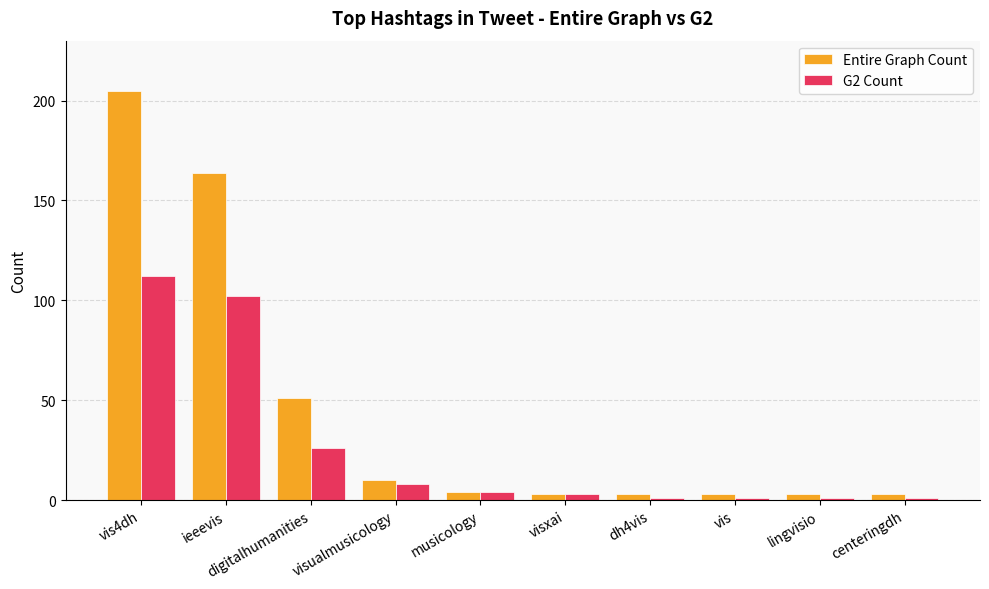

What is the difference between the maximum and minimum values in the G2 Count series?

111